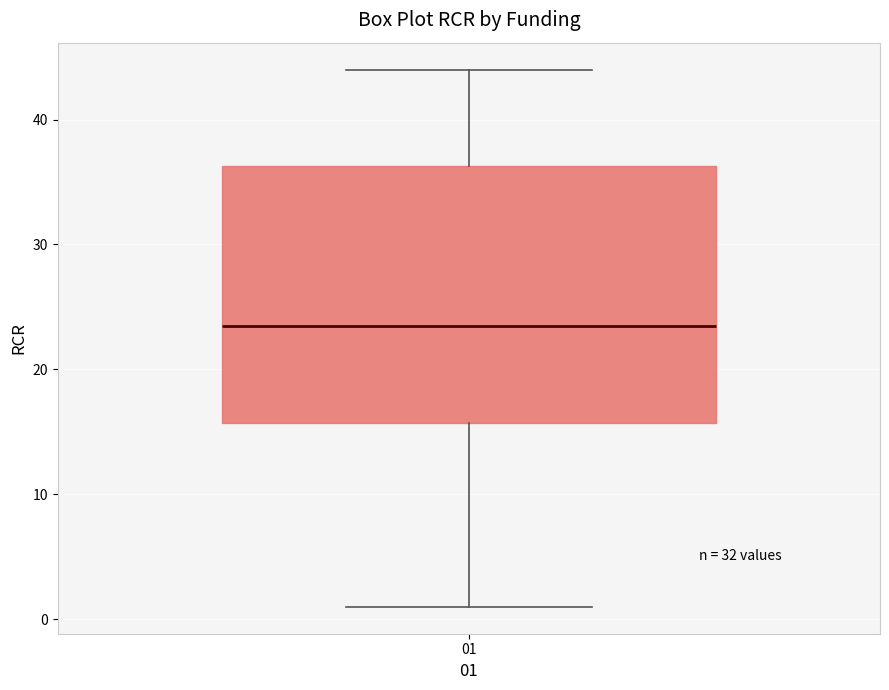

Read this box plot against the y-axis: the position of the median line, the range covered by the box, and the ends of both whiskers. The values are not printed on the chart, so give them approximately, as read against the axis.

median 24, box 16 to 36, whiskers 1 to 44